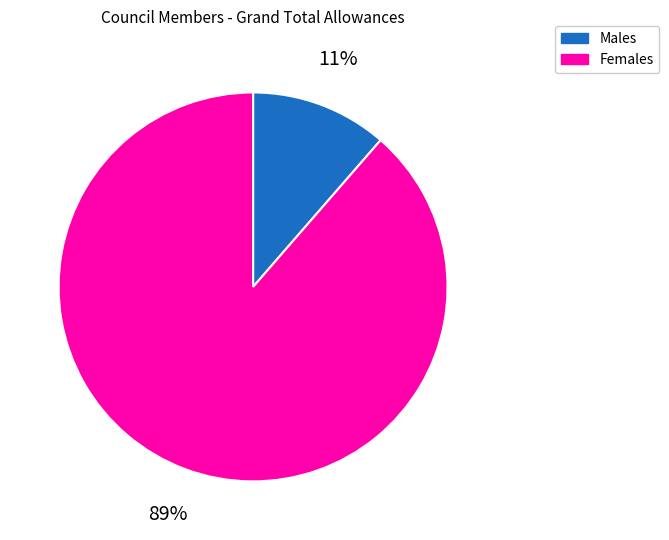

Is there a majority slice in this chart?

Yes